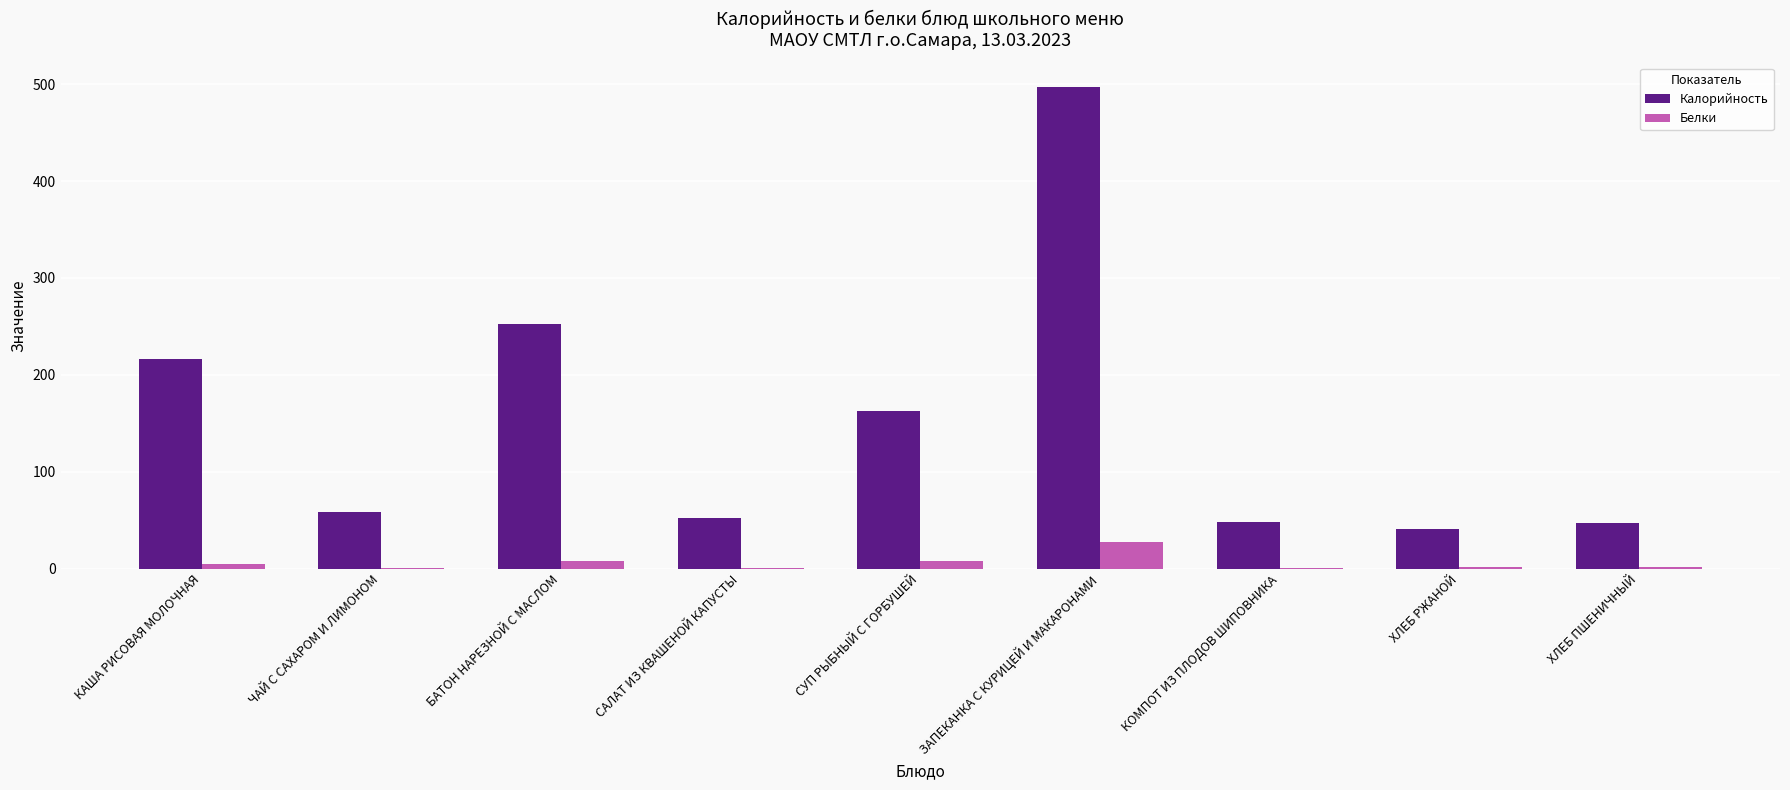

Where is Калорийность nearest to the value 269?

БАТОН НАРЕЗНОЙ С МАСЛОМ